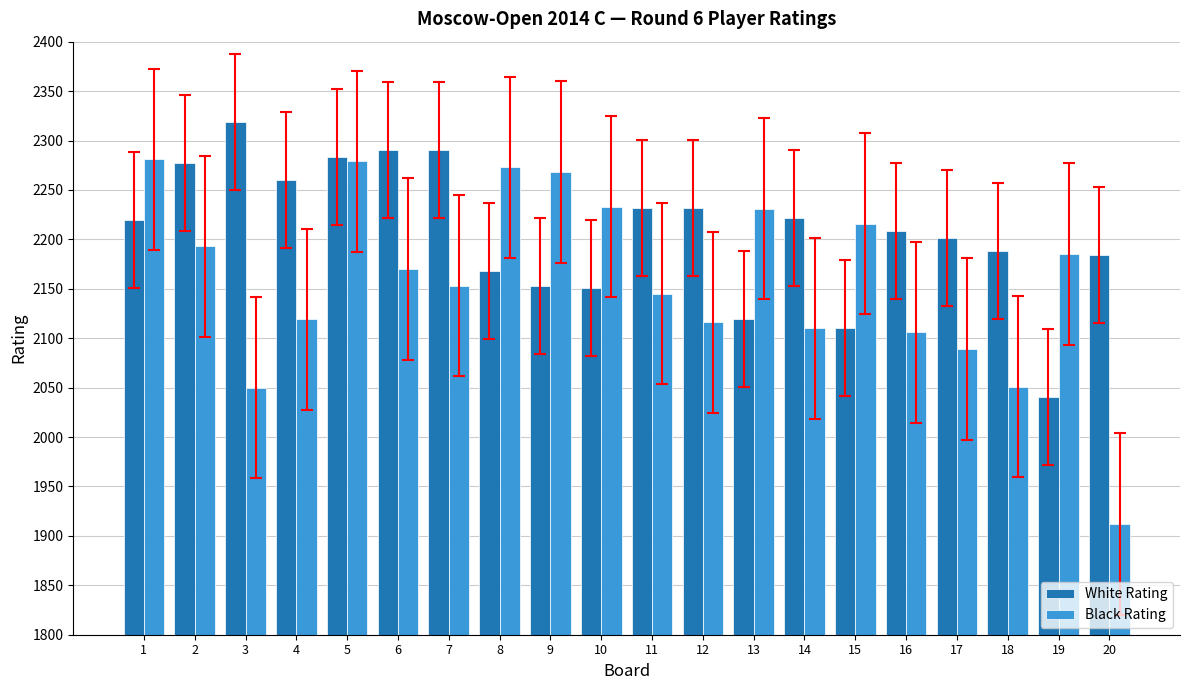

What is the sum of all White Rating values?

44148